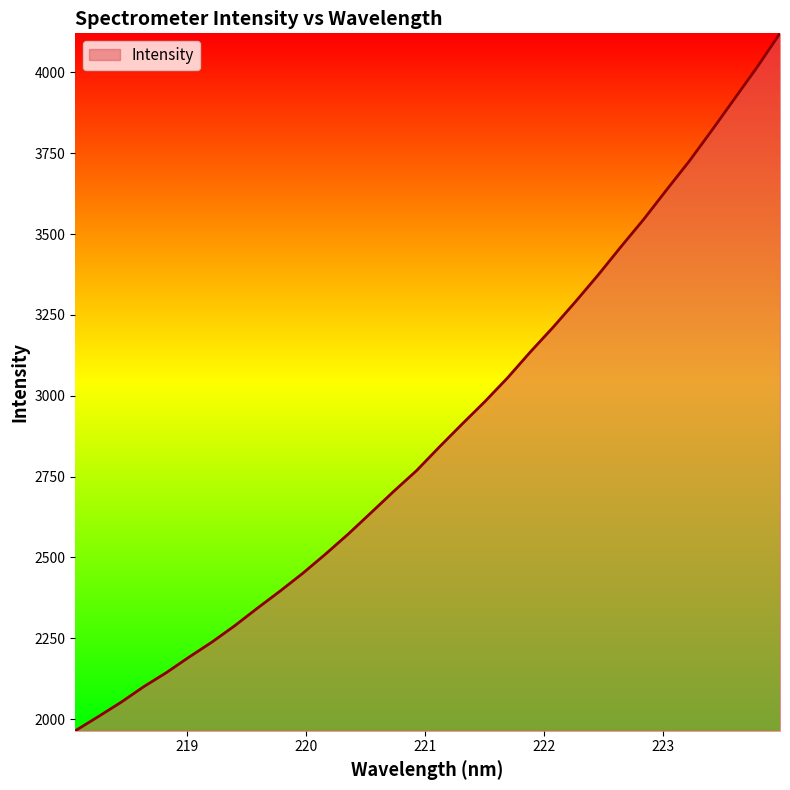

Does the chart display data point markers on the line(s)?

No